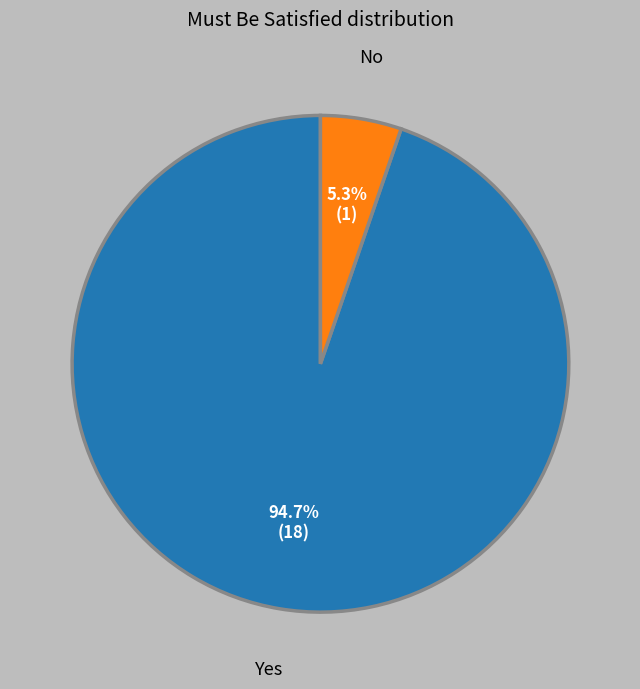

Which slice is the smallest?

No